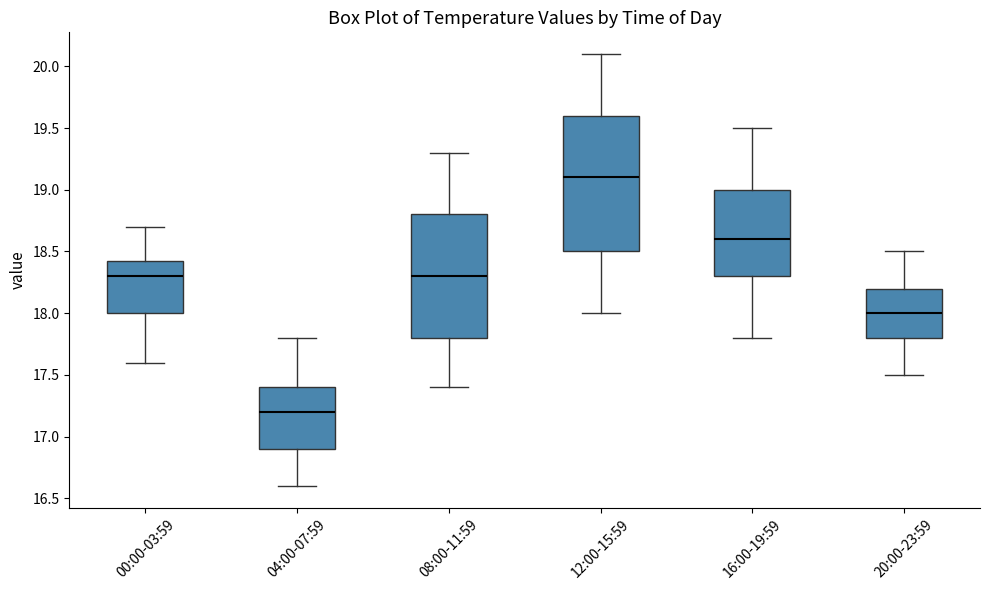

Which box has the highest median line?

12:00-15:59